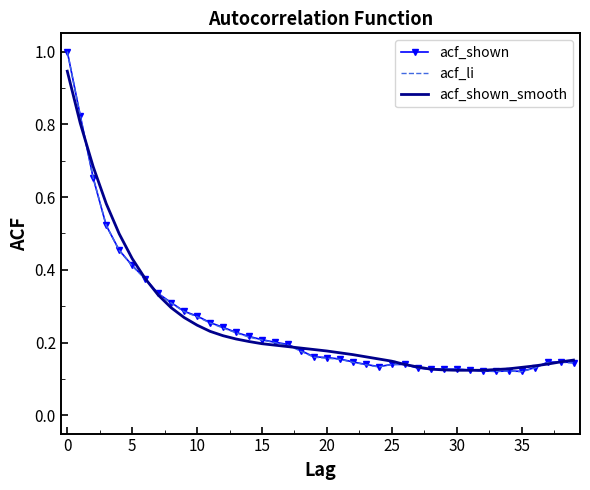

What is the maximum value for acf_shown?

1.0